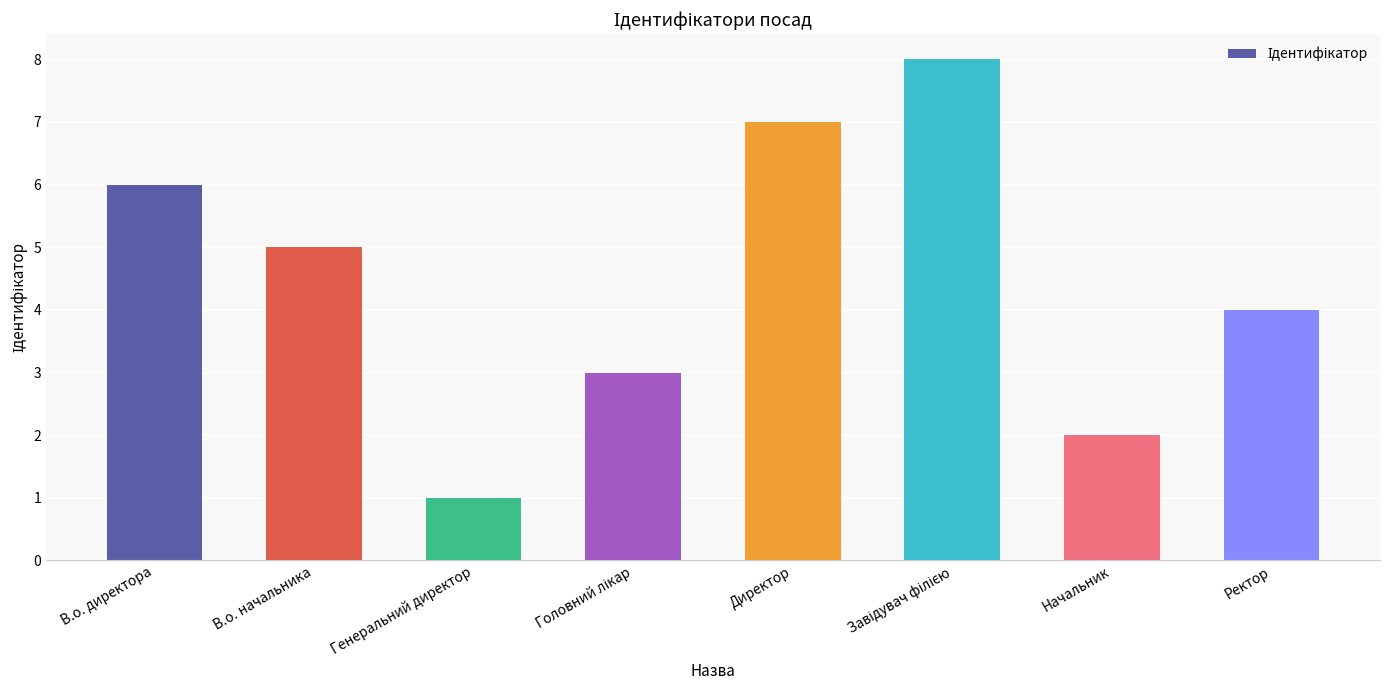

Which label corresponds to the smallest value in the chart?

Генеральний директор